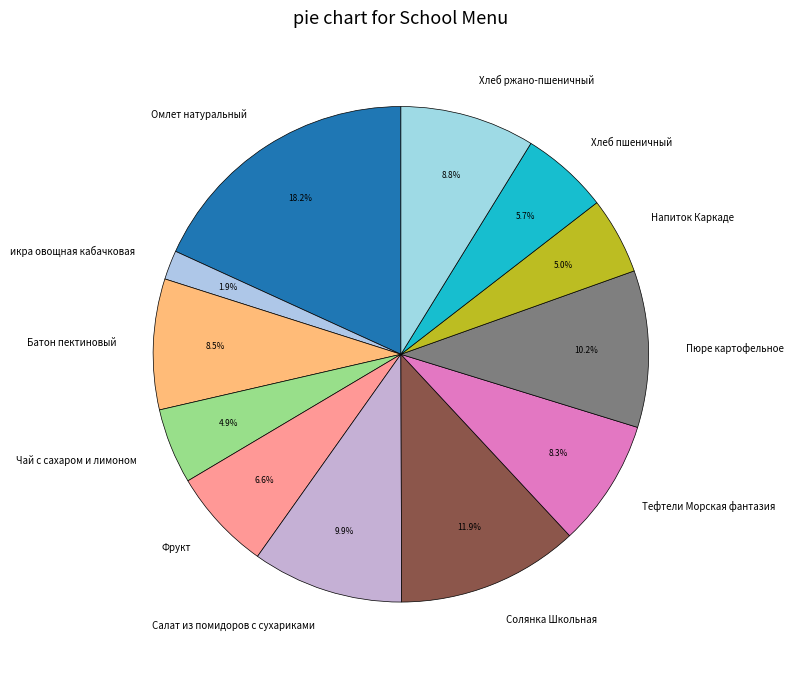

Which has a higher value, Солянка Школьная or Пюре картофельное?

Солянка Школьная